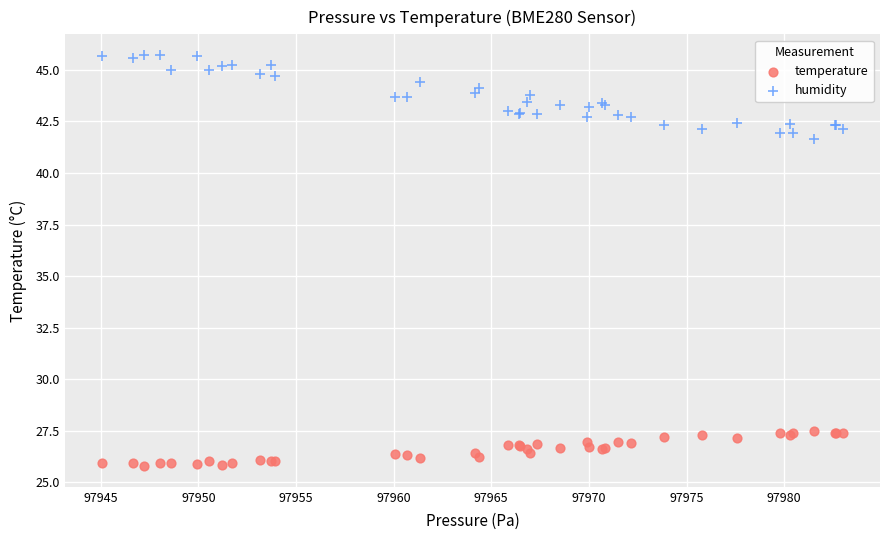

Which series reaches the minimum Y coordinate?

temperature